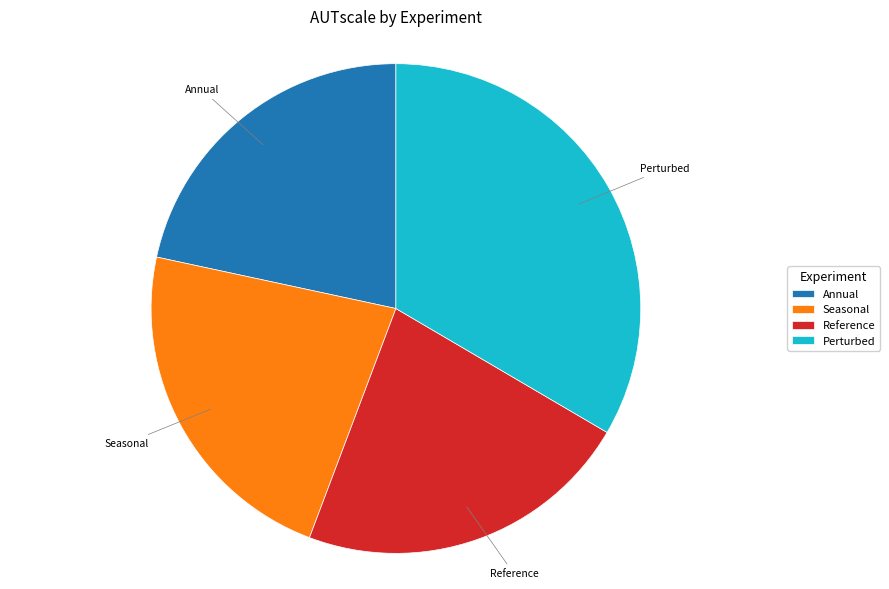

Is there any slice that represents more than half of the pie?

No